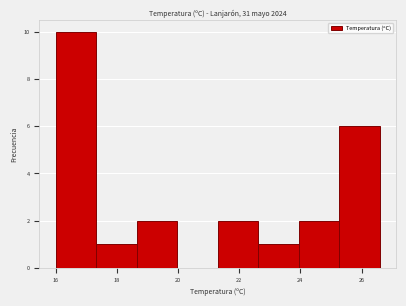

Reading left to right, list every bar in this chart as the range it spans on the x-axis followed by its height. Neither the bar edges nor the heights are printed on the chart, so give them approximately, as read against the axes.

16.0 to 17.4: 10
17.4 to 18.6: 1
18.6 to 20.0: 2
20.0 to 21.4: 0
21.4 to 22.6: 2
22.6 to 24.0: 1
24.0 to 25.2: 2
25.2 to 26.6: 6